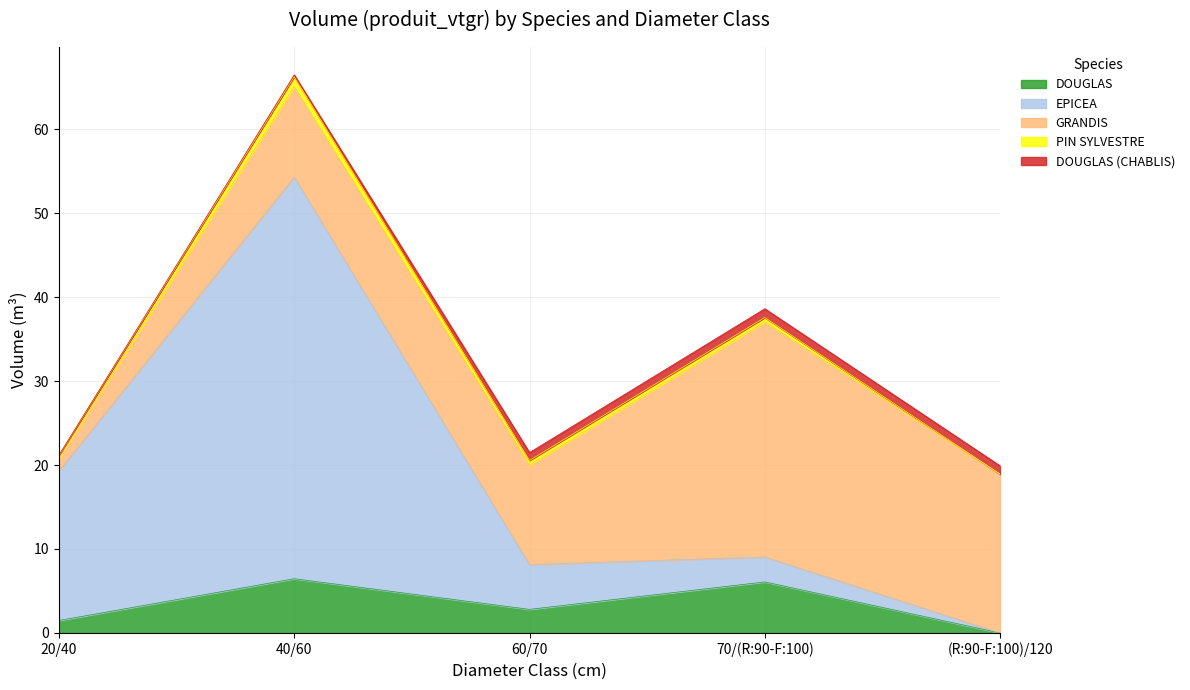

The GRANDIS series shows 10.8 at 40/60. True or false?

True